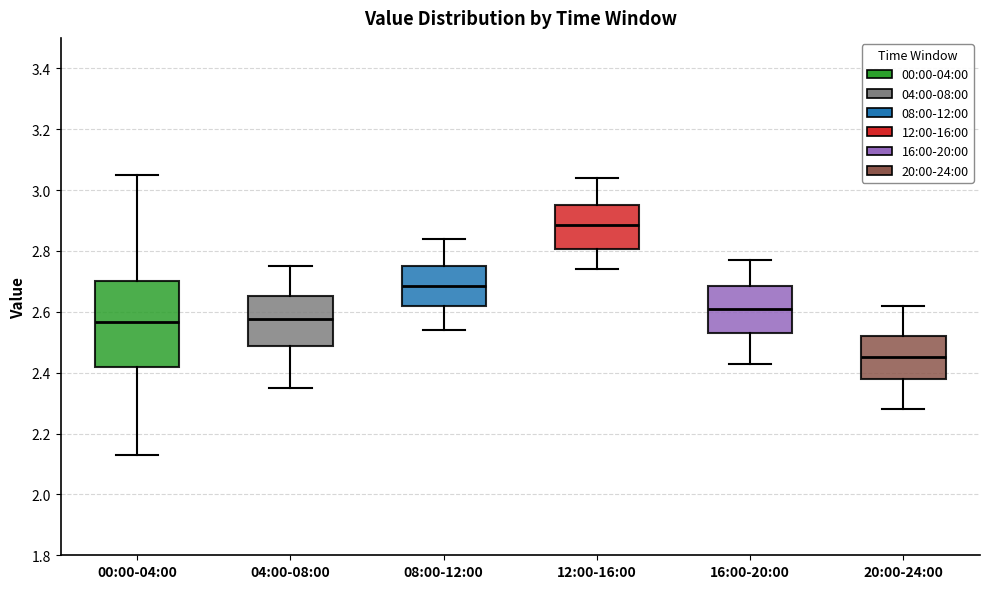

Which box is the tallest, from its lower edge to its upper edge?

00:00-04:00